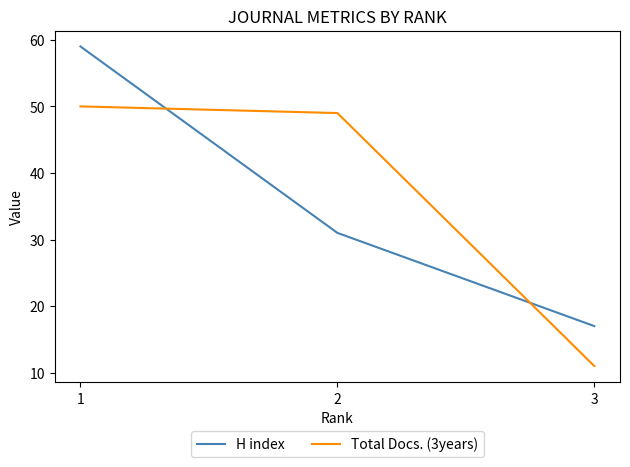

Which category has the highest value in the H index series?

1